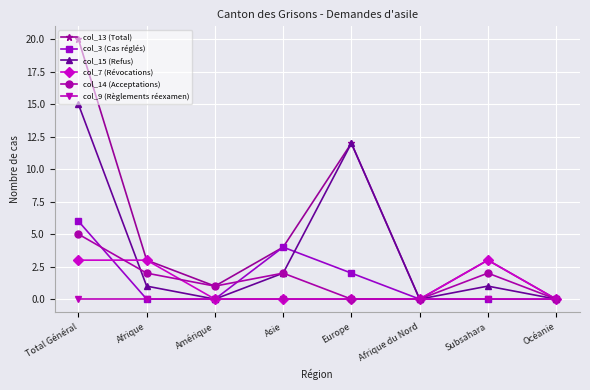

Rank the series by their maximum value, from lowest to highest.

col_9 (Règlements réexamen), col_7 (Révocations), col_14 (Acceptations), col_3 (Cas réglés), col_15 (Refus), col_13 (Total)